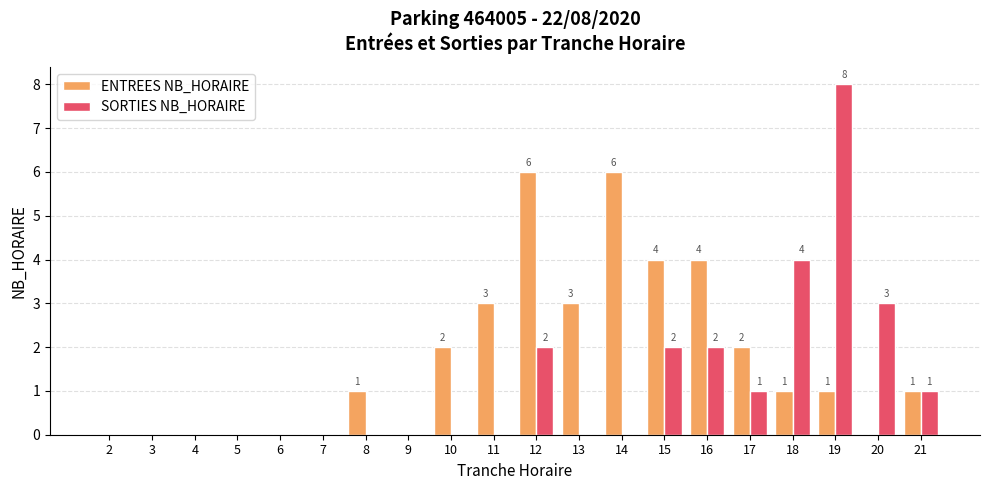

Reading right to left, list all the values displayed in this chart.

ENTREES NB_HORAIRE: 1	0	1	1	2	4	4	6	3	6	3	2	0	1	0	0	0	0	0	0
SORTIES NB_HORAIRE: 1	3	8	4	1	2	2	0	0	2	0	0	0	0	0	0	0	0	0	0